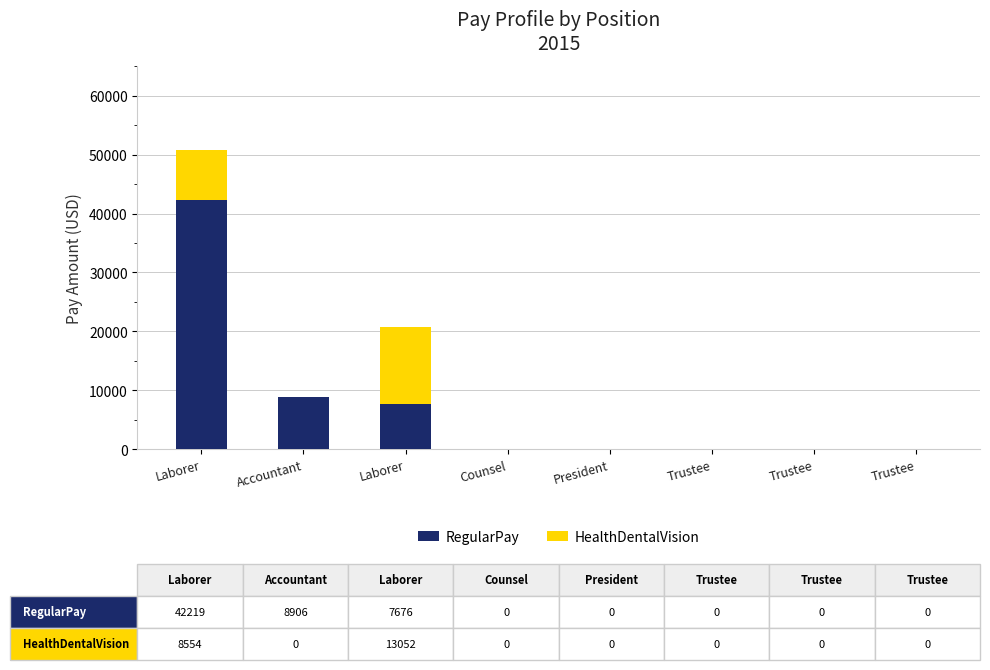

The value of RegularPay at Trustee is -29040. True or false?

False